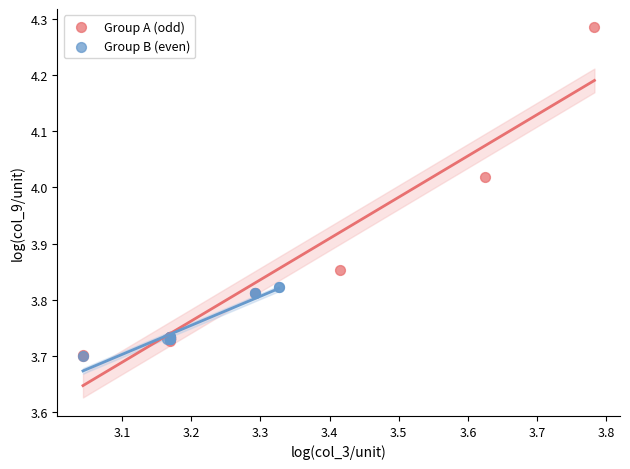

Which series has the largest Y range (max minus min)?

Group A (odd)